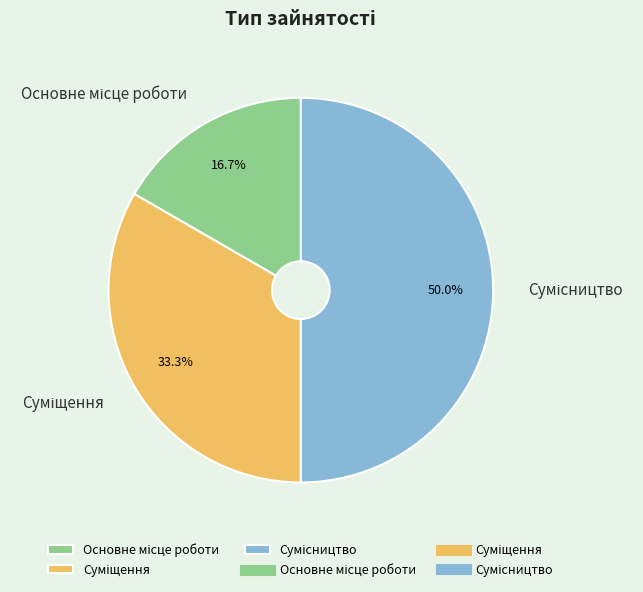

How many segments does this pie chart have?

3